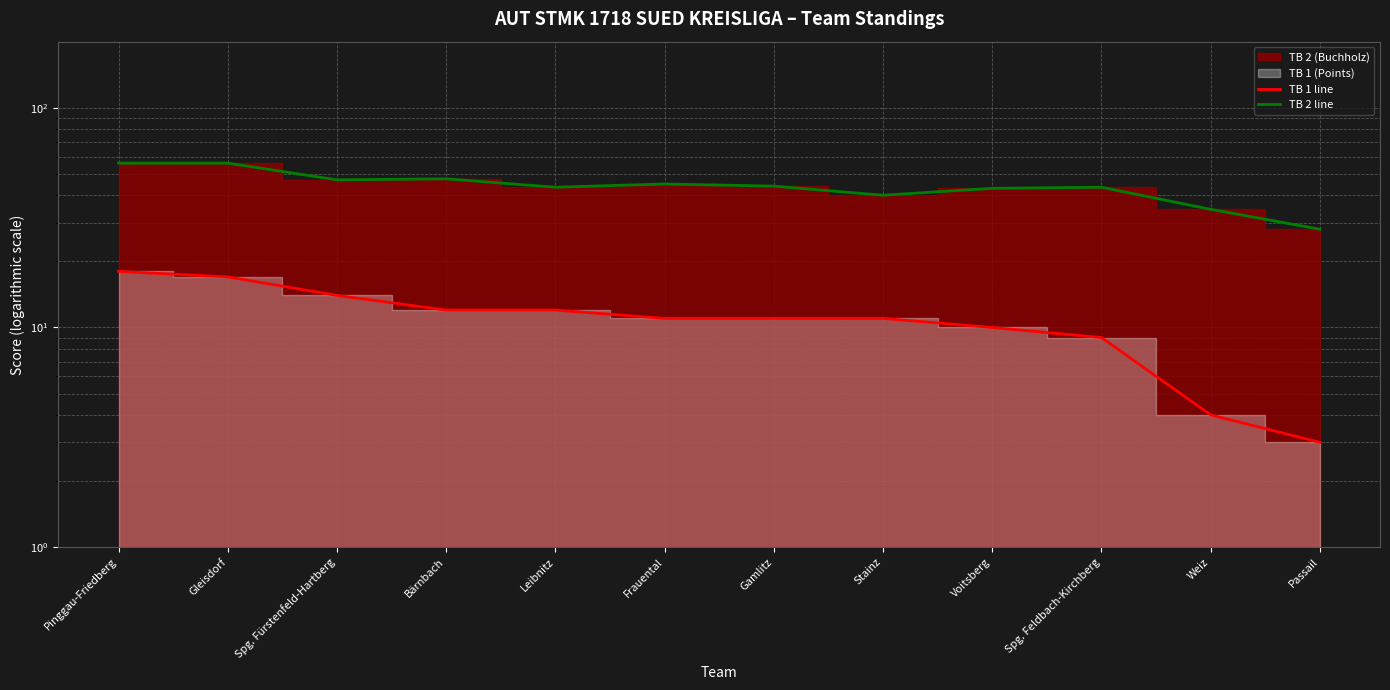

What is the sum of the TB 1 line values at Passail and Stainz?

14.0